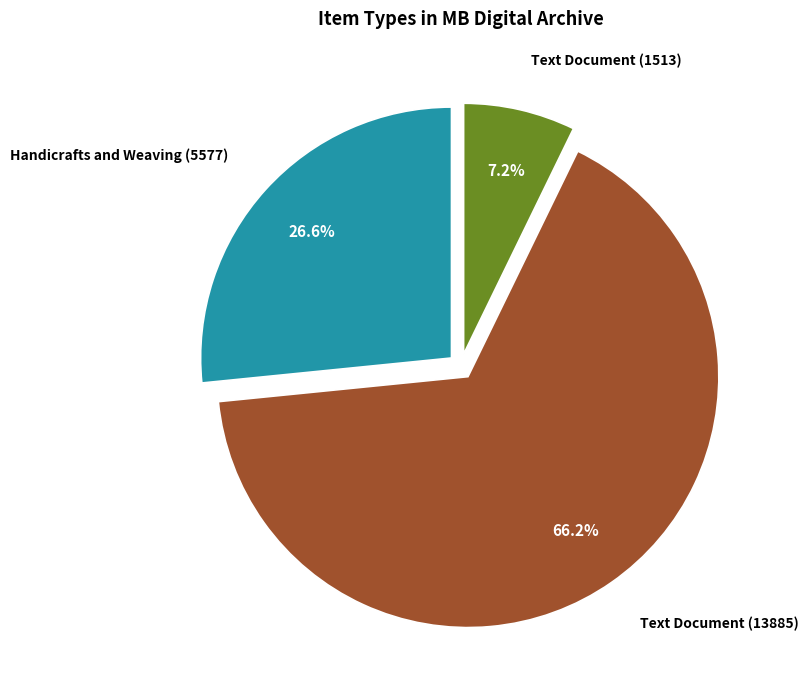

Is there any slice that represents more than half of the pie?

Yes